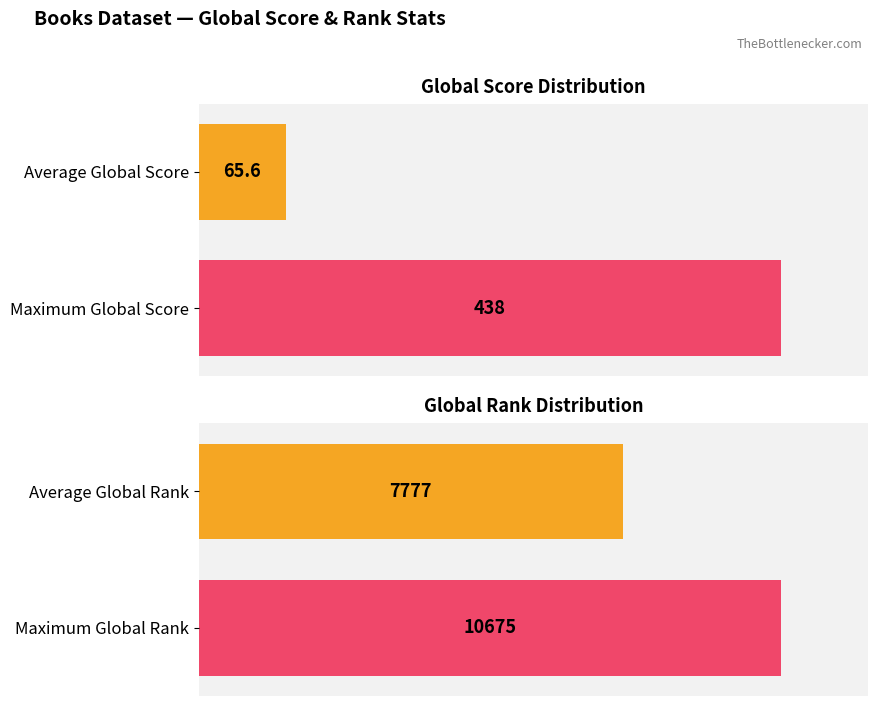

Which series has the widest spread of values?

Global Rank